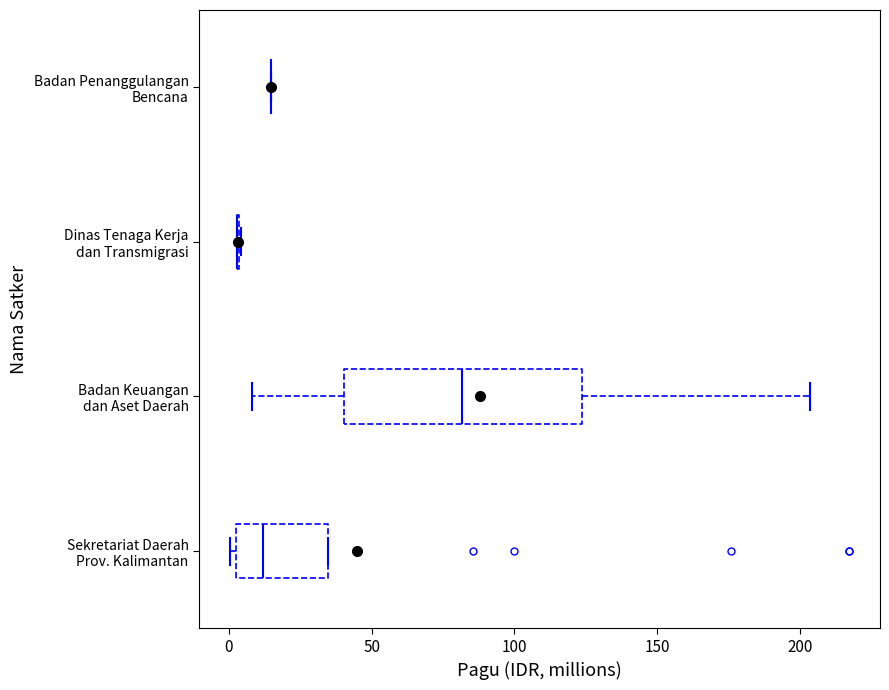

Which box is the widest, from its left edge to its right edge?

Badan Keuangan dan Aset Daerah